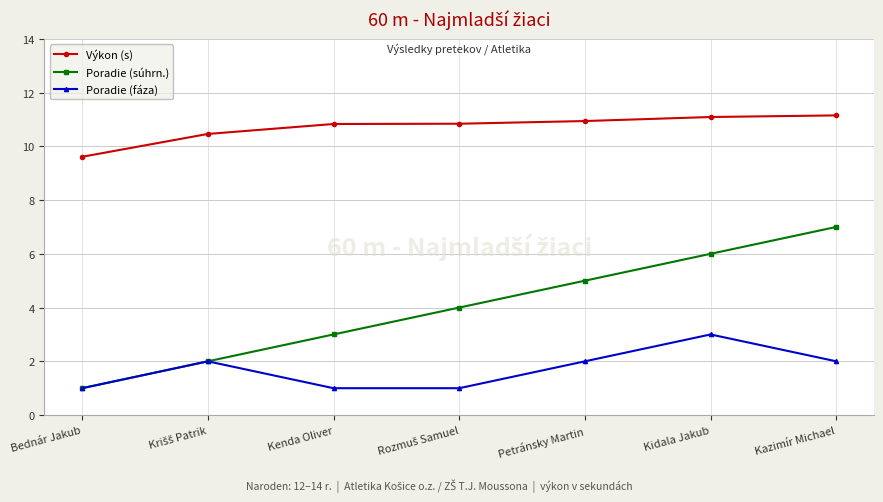

What is the minimum value for Výkon (s)?

9.6